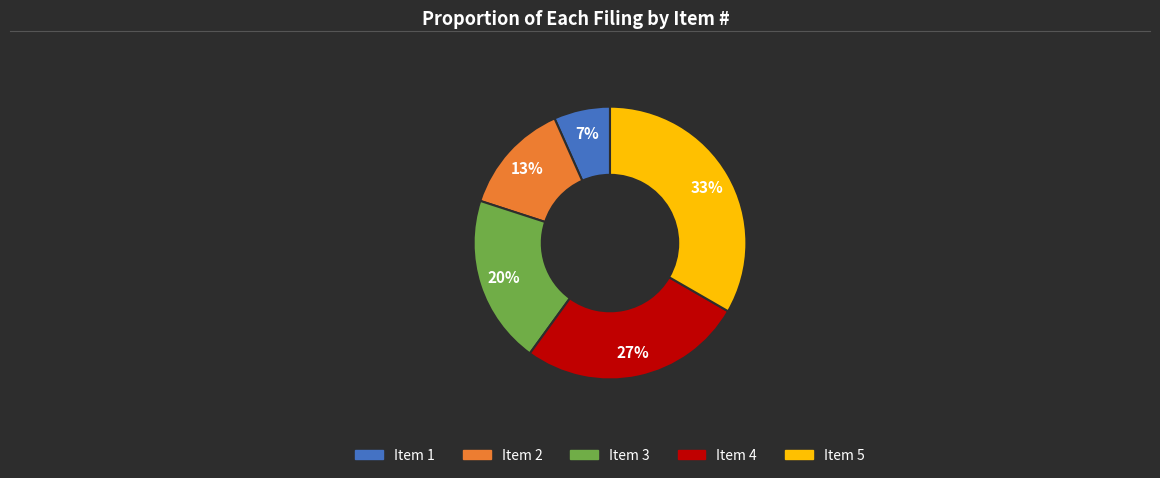

What is the ratio of the value at Item 2 to the value at Item 4?

0.5